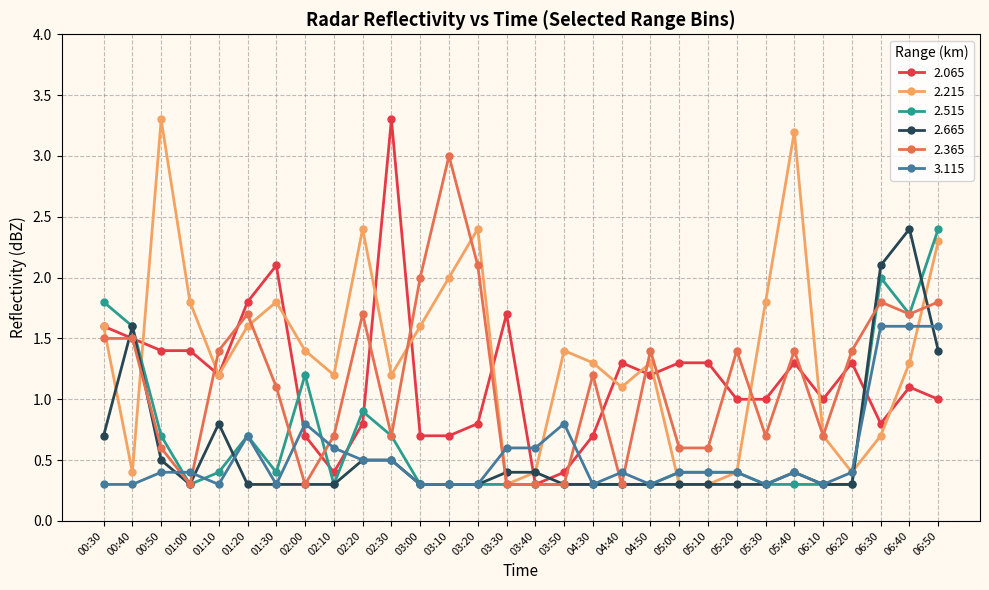

The 2.515 series shows 1.6 at 00:40. True or false?

True